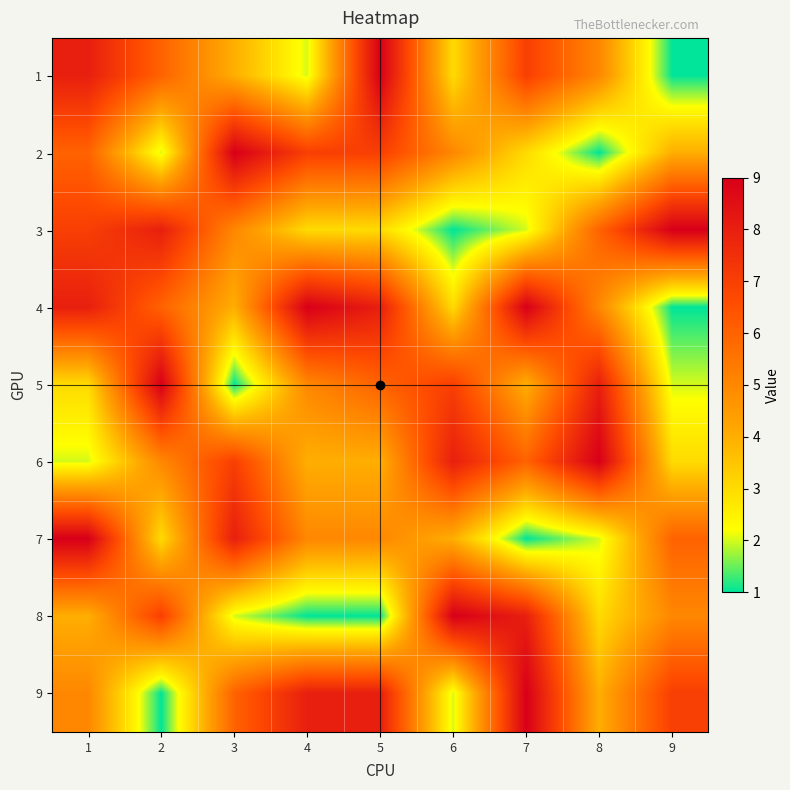

What is the difference between the highest and lowest values at 3?

8